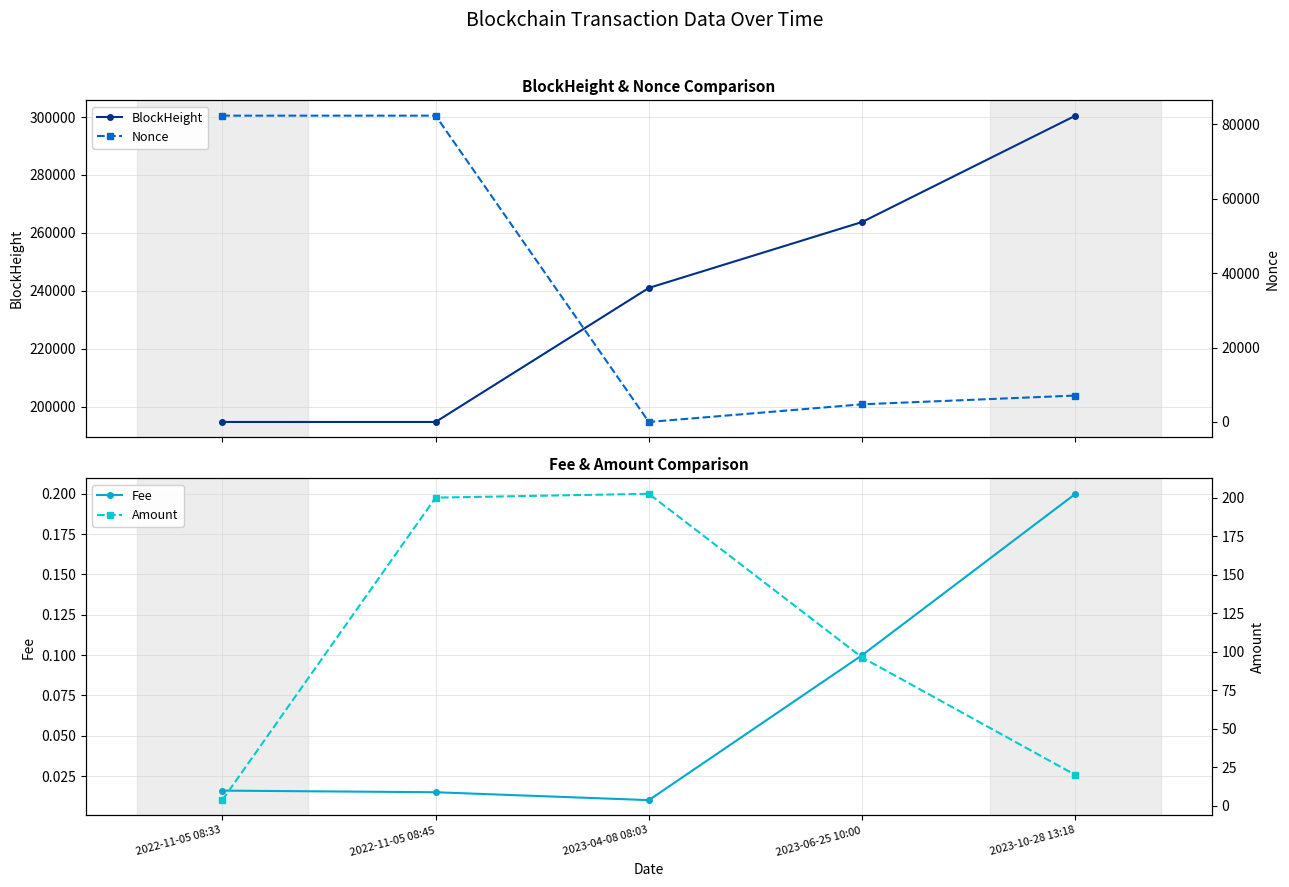

Between 2022-11-05 08:33 and 2023-06-25 10:00, which series saw the biggest shift?

Nonce